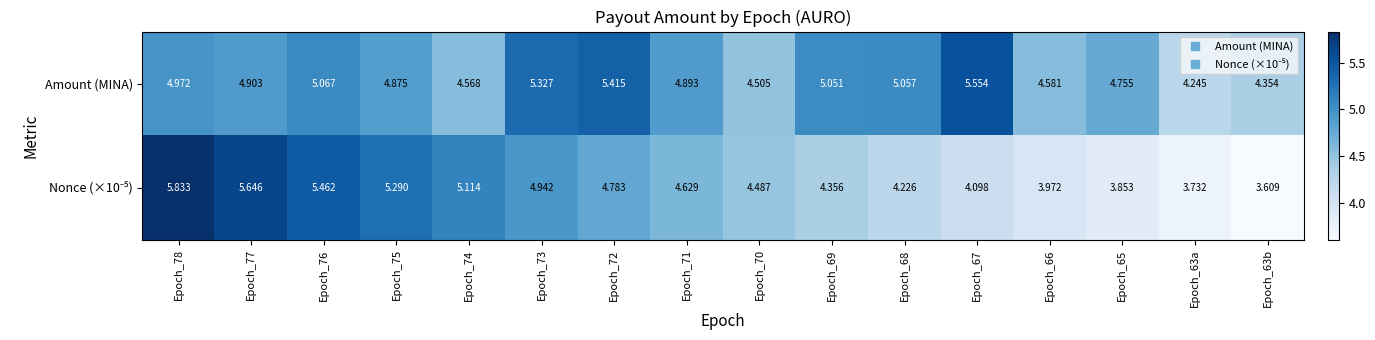

How many distinct data groups are displayed?

2